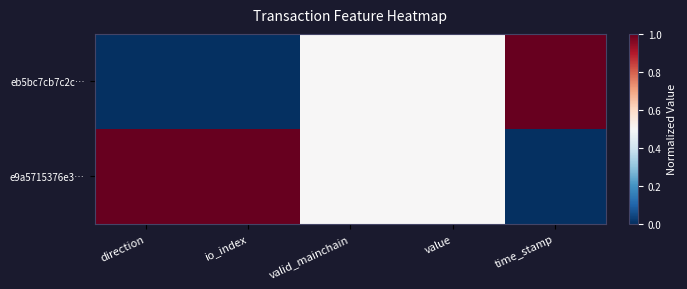

List the series in order of their overall mean, lowest first.

eb5bc7cb7c2c…, e9a5715376e3…